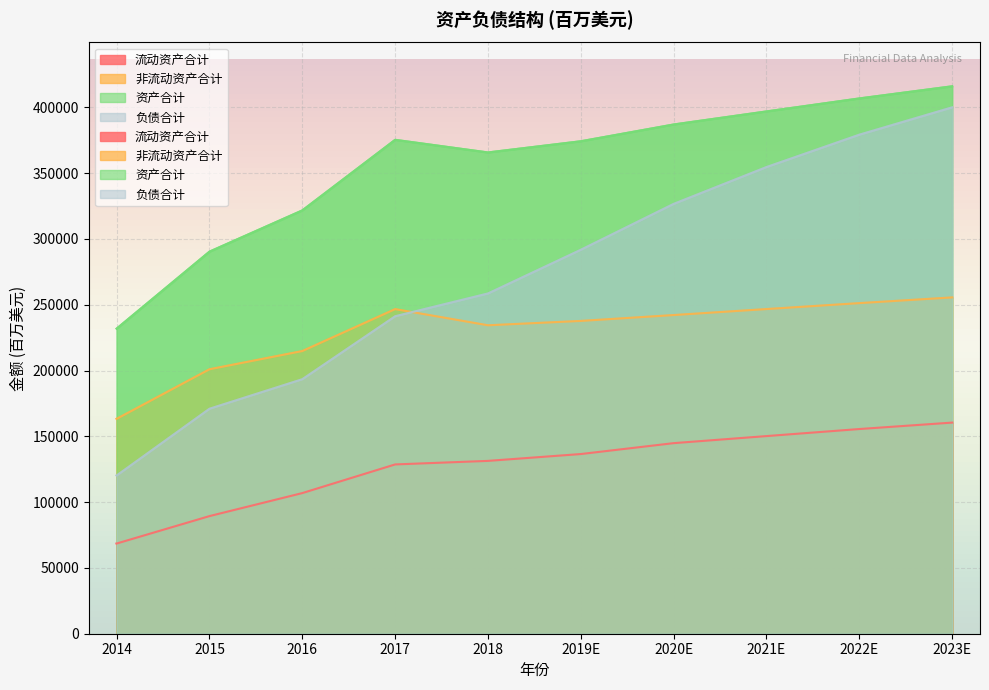

After their last crossing, which series has the higher values: 负债合计 or 非流动资产合计?

负债合计